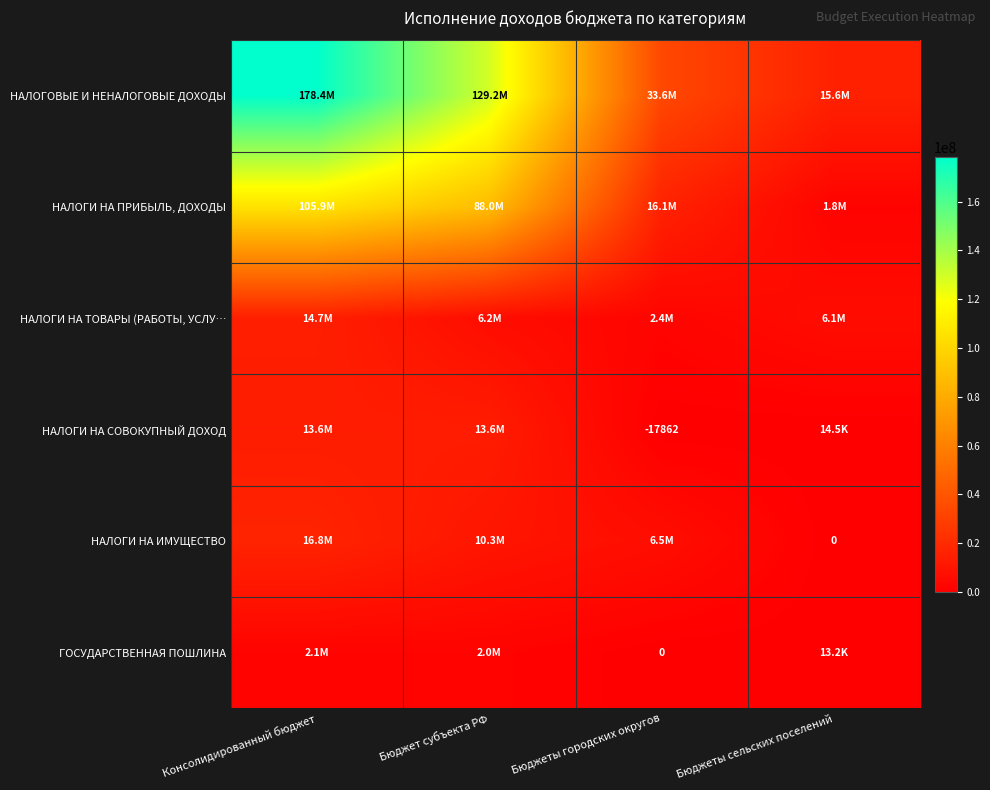

What is the sum of the ГОСУДАРСТВЕННАЯ ПОШЛИНА values at Консолидированный бюджет and Бюджет субъекта РФ?

4094921.0